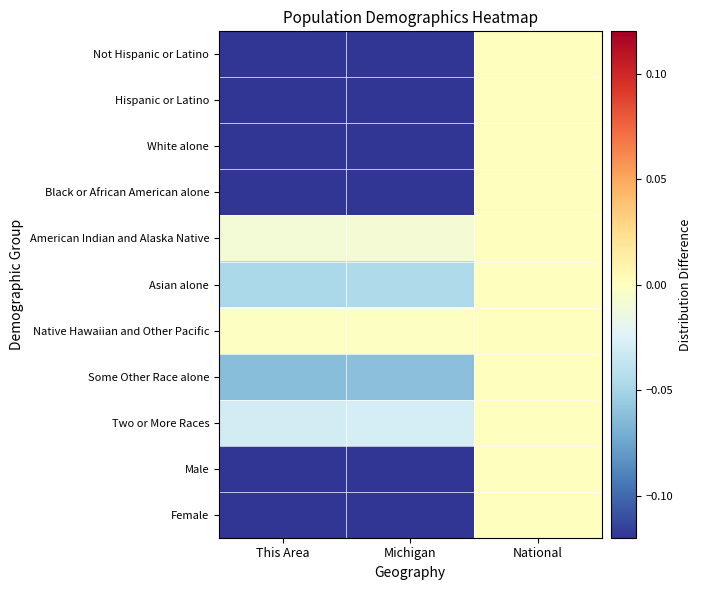

Which category has the highest value across all series?

National